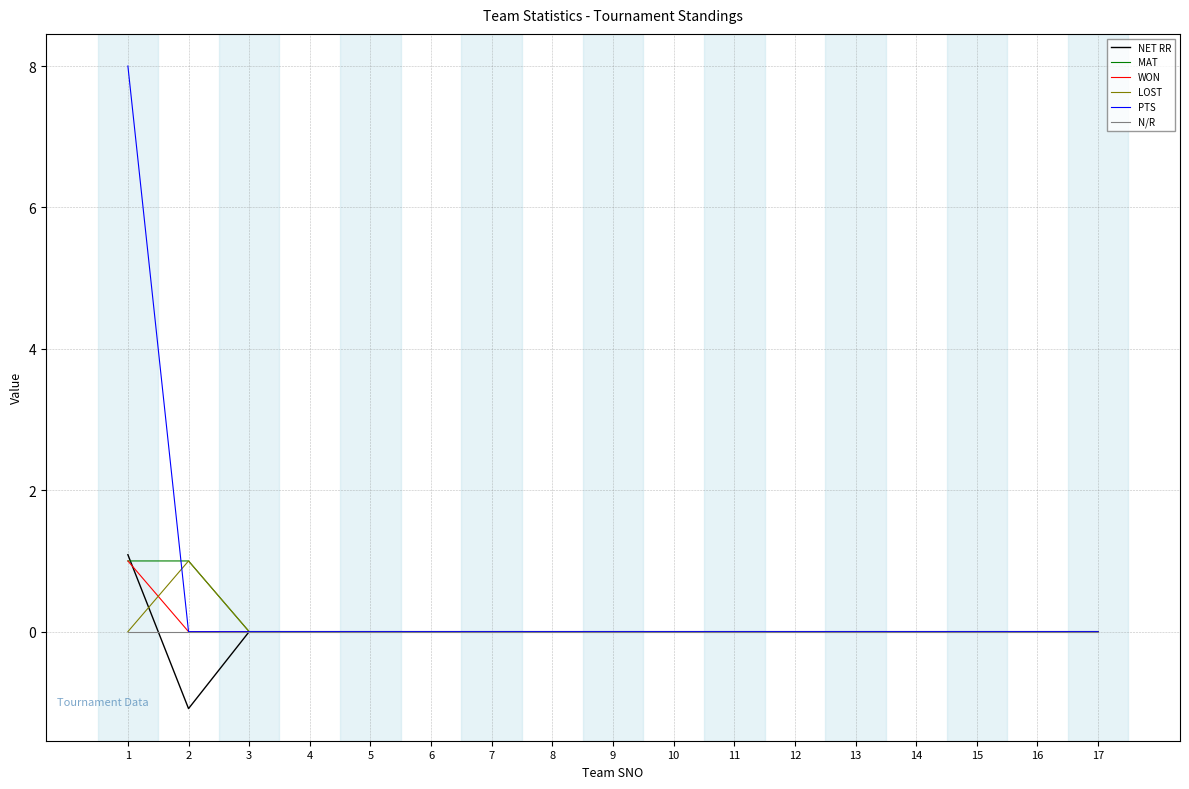

Which series has the widest spread of values?

PTS